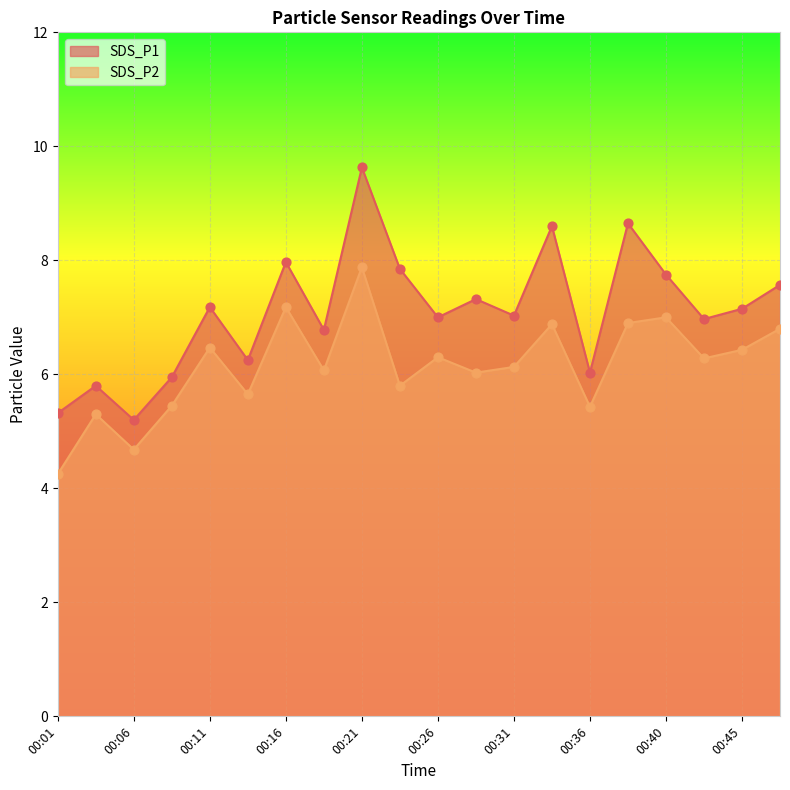

What are all the series names shown in the legend?

SDS_P1, SDS_P2